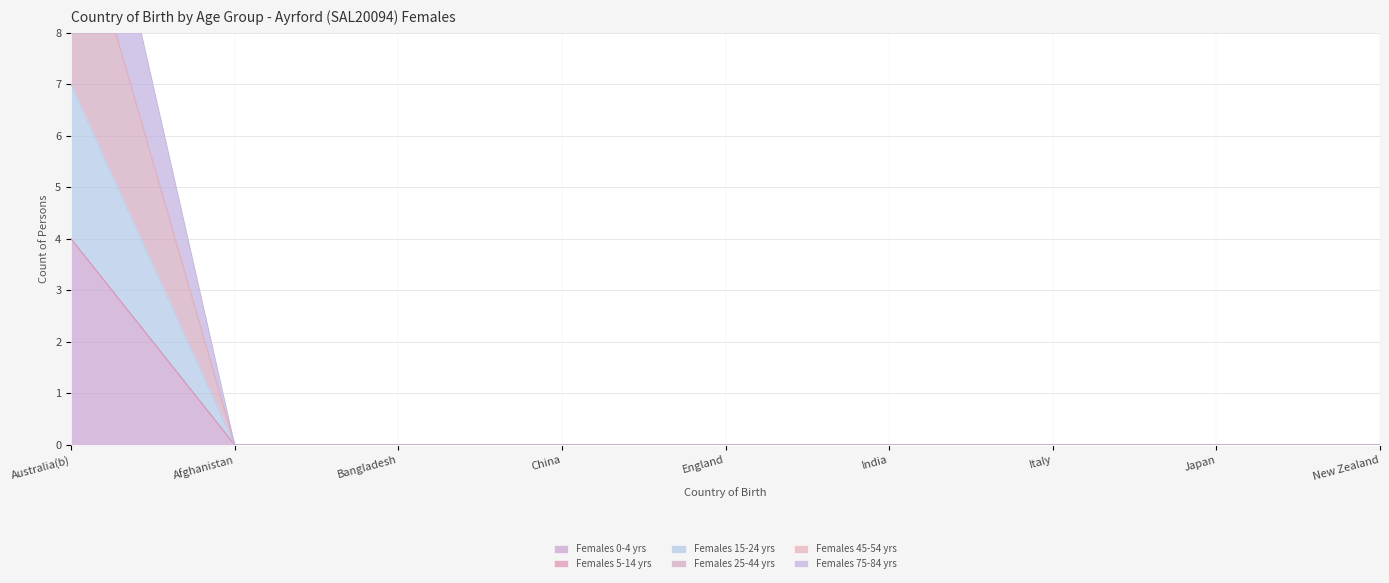

What is the label of the 7th point from the left?

Italy